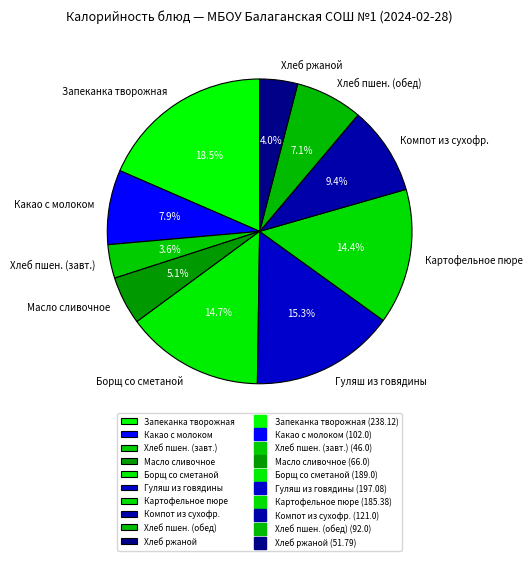

Is there a majority slice in this chart?

No